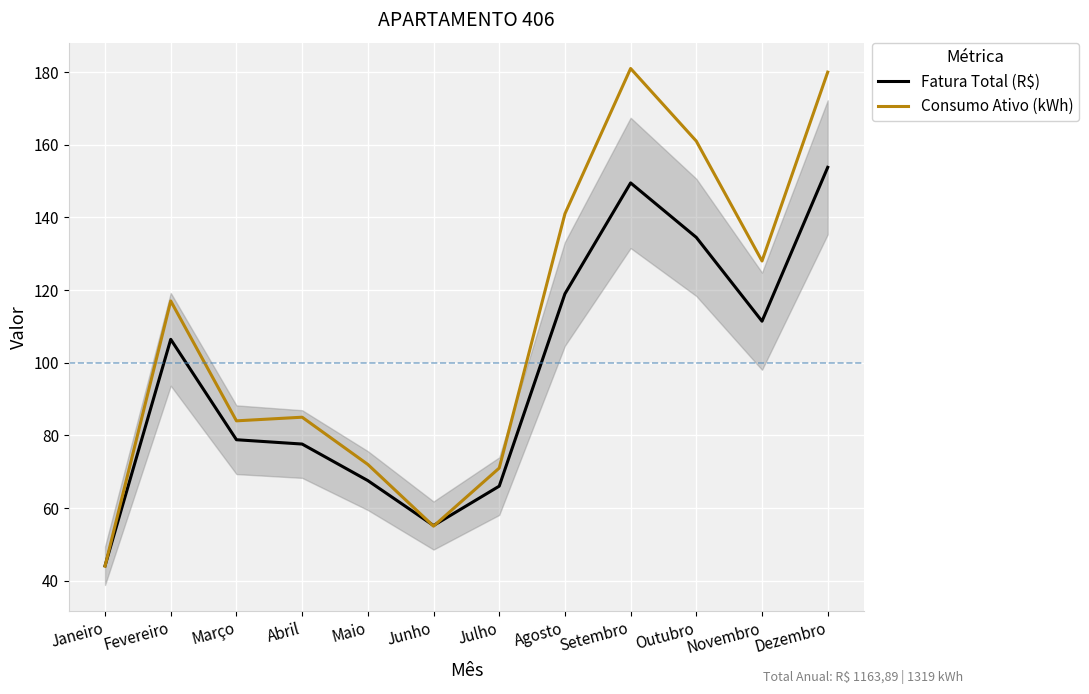

At which category is the sum across all series the highest?

Dezembro